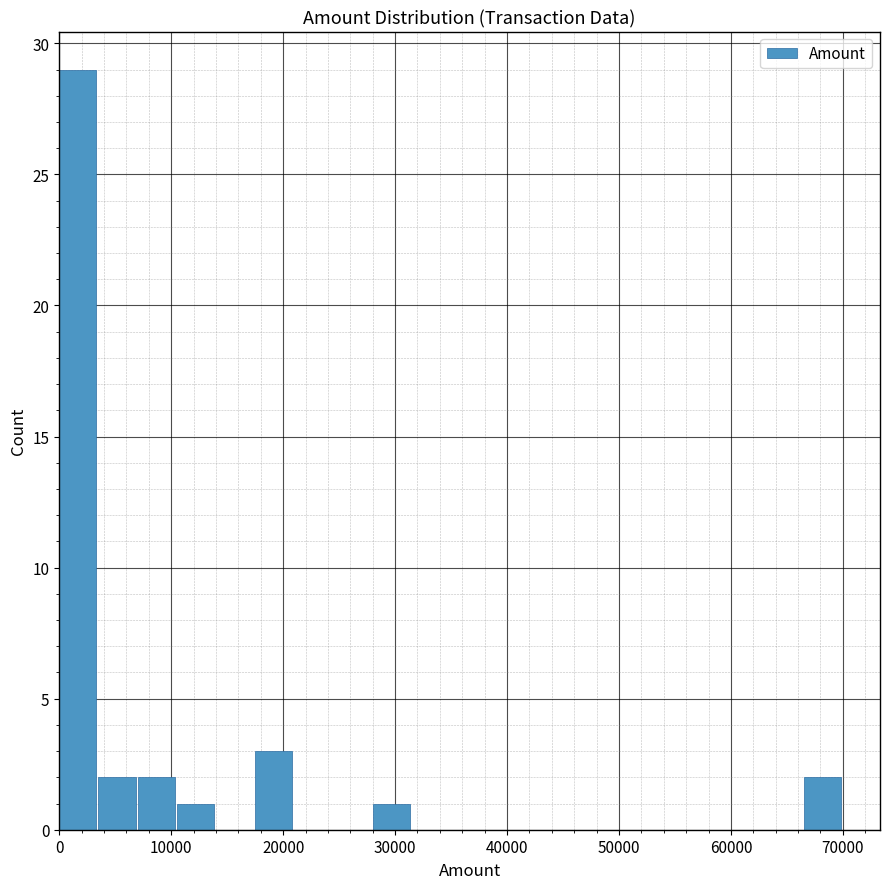

Read against the x-axis, roughly where is the centre of the tallest bar?

2000